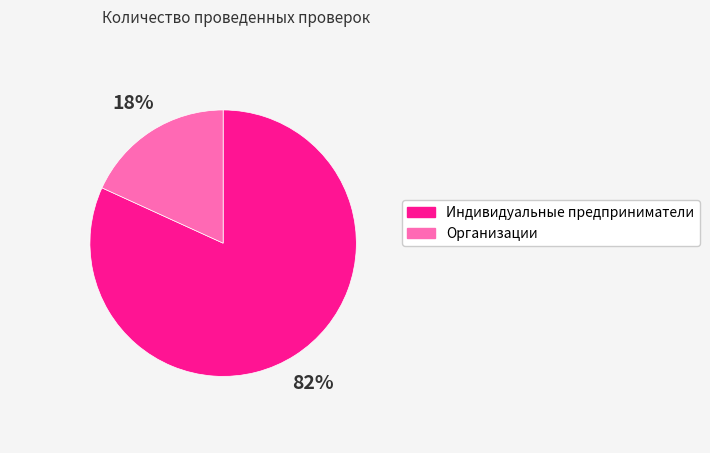

To the nearest percent, what is the difference between the Индивидуальные предприниматели and Организации slice percentages?

64%